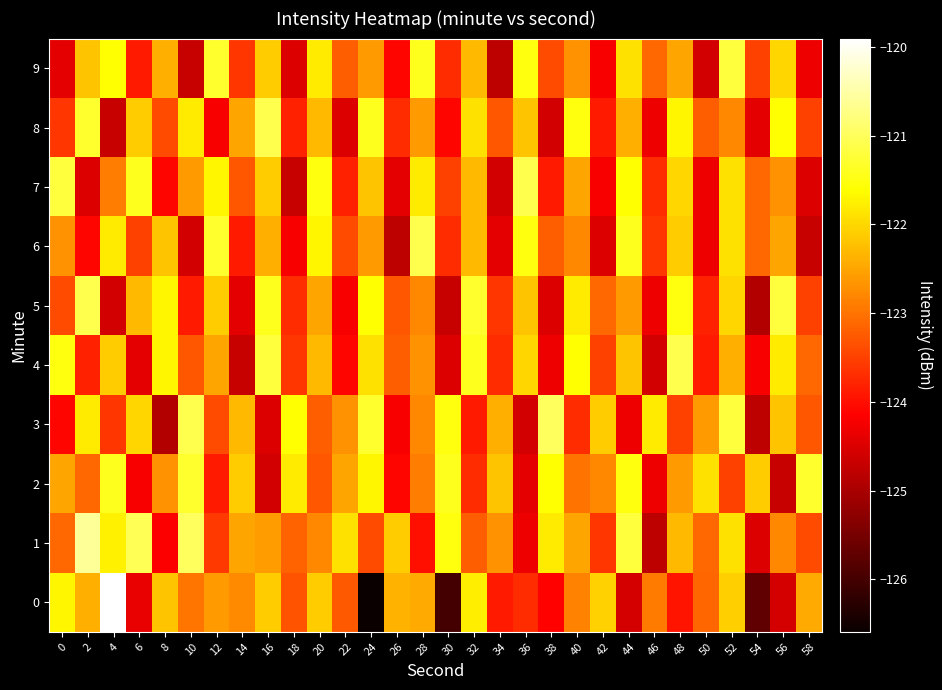

Rank the series at 26 from highest to lowest value.

1, 0, 4, 5, 8, 2, 9, 3, 7, 6